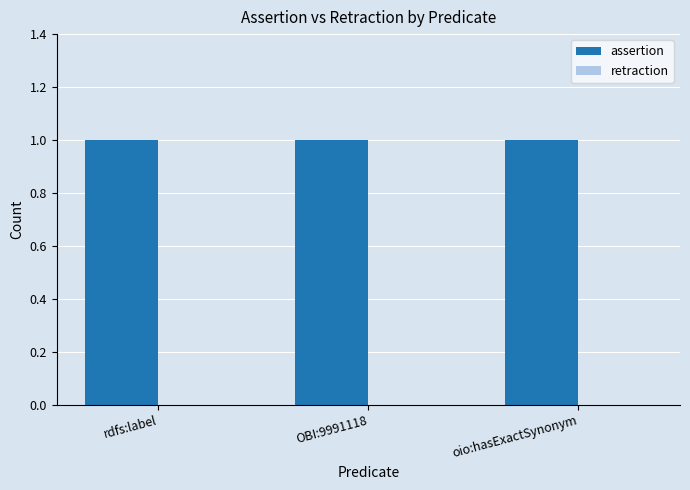

Between rdfs:label and OBI:9991118, which is larger?

rdfs:label